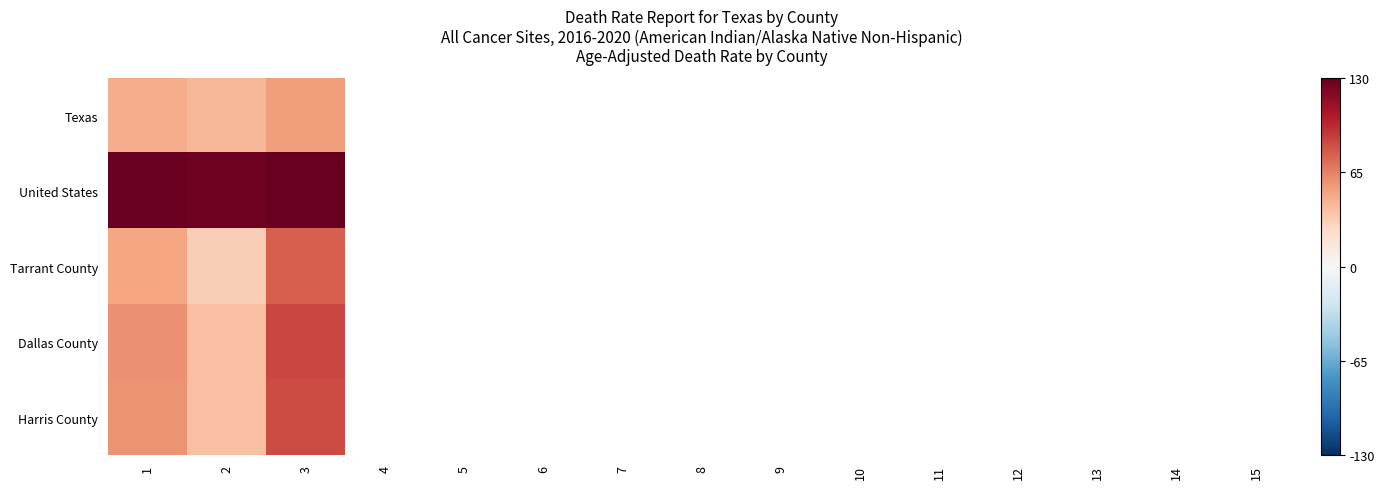

How many data points does each series have?

15